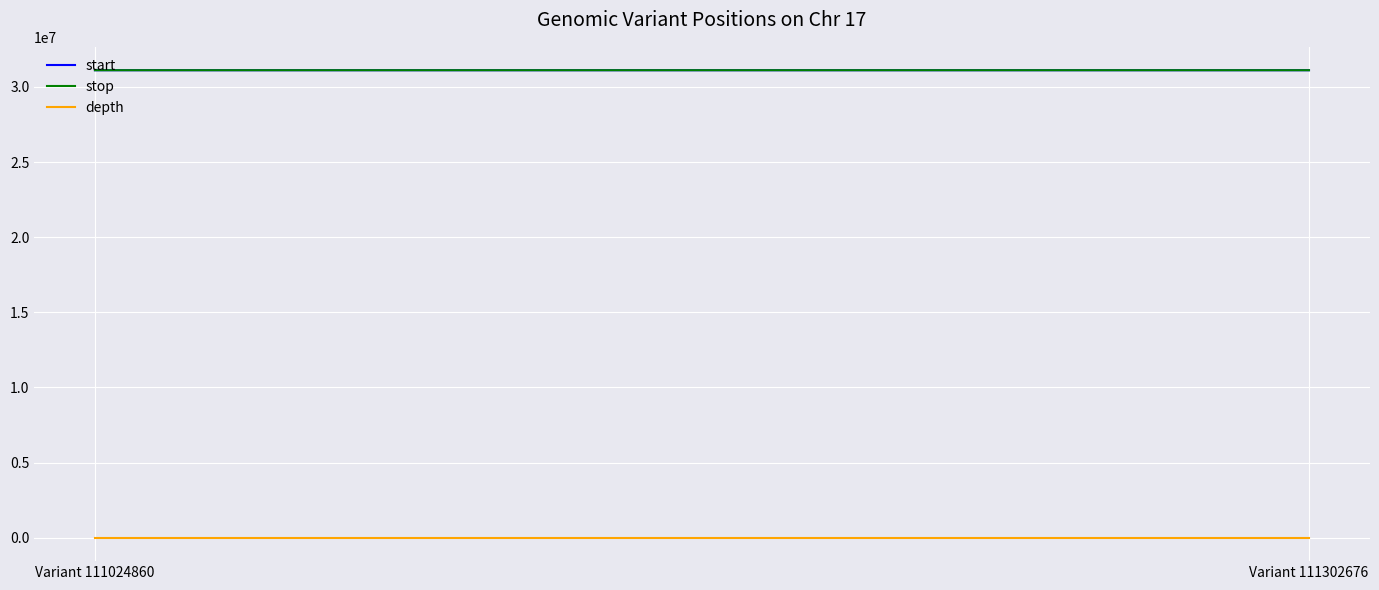

Which series has the widest spread of values?

start